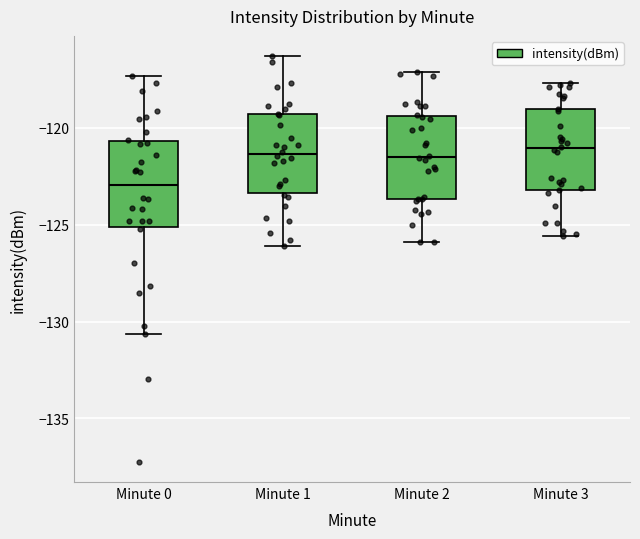

Reading left to right, transcribe this box plot: for each box, give where its median line is, the range the box spans, and where its two whiskers end, as read against the y-axis. The values are not printed on the chart, so give them approximately, as read against the axis.

Minute 0: median -123.0, box -125.0 to -120.5, whiskers -130.5 to -117.5
Minute 1: median -121.5, box -123.5 to -119.5, whiskers -126.0 to -116.5
Minute 2: median -121.5, box -123.5 to -119.5, whiskers -126.0 to -117.0
Minute 3: median -121.0, box -123.0 to -119.0, whiskers -125.5 to -117.5